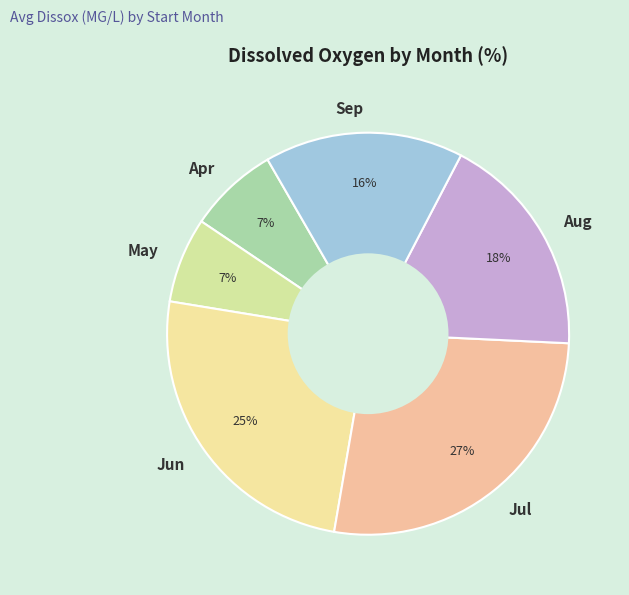

Do May and Jun together represent more than half of the pie?

No